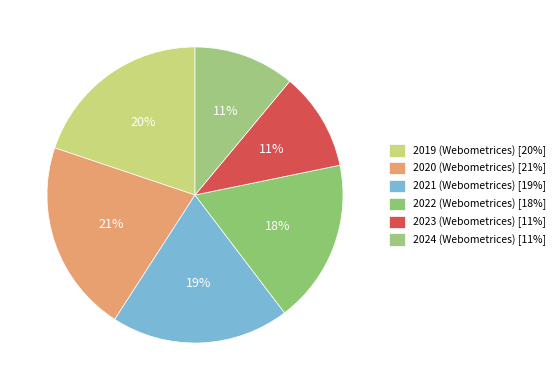

How many segments does this pie chart have?

6